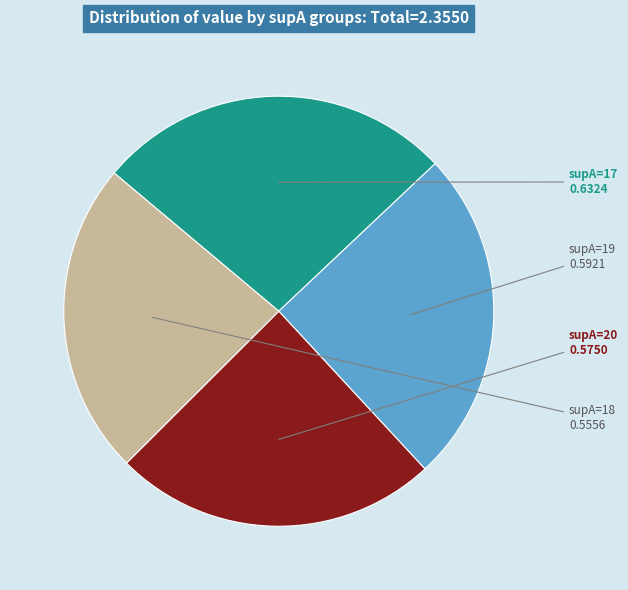

The supA=20 slice represents 39% of the pie. True or false?

False